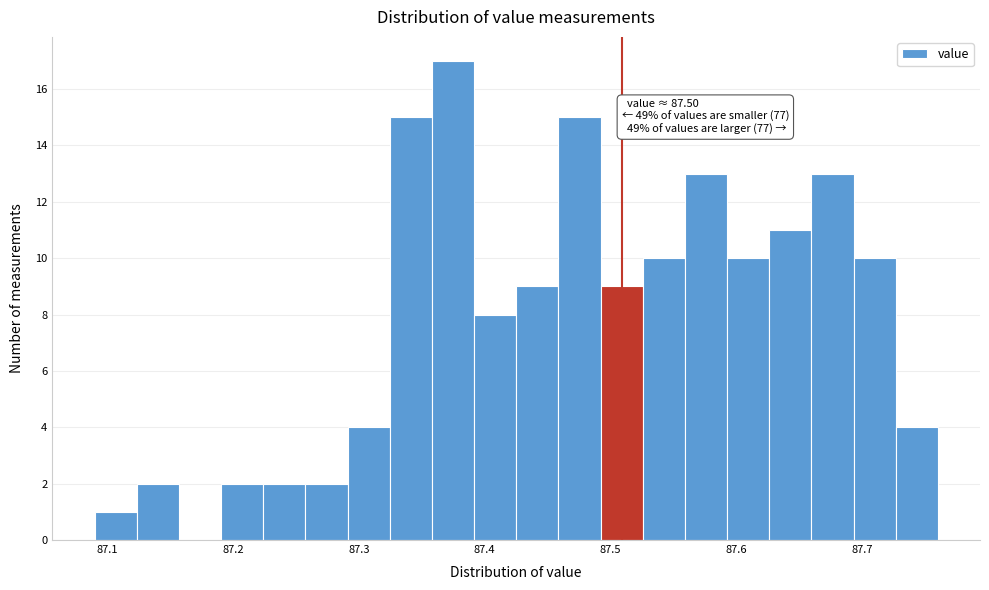

Around what value on the x-axis is the tallest bar? Give the approximate position of its centre, as read against the axis.

87.37